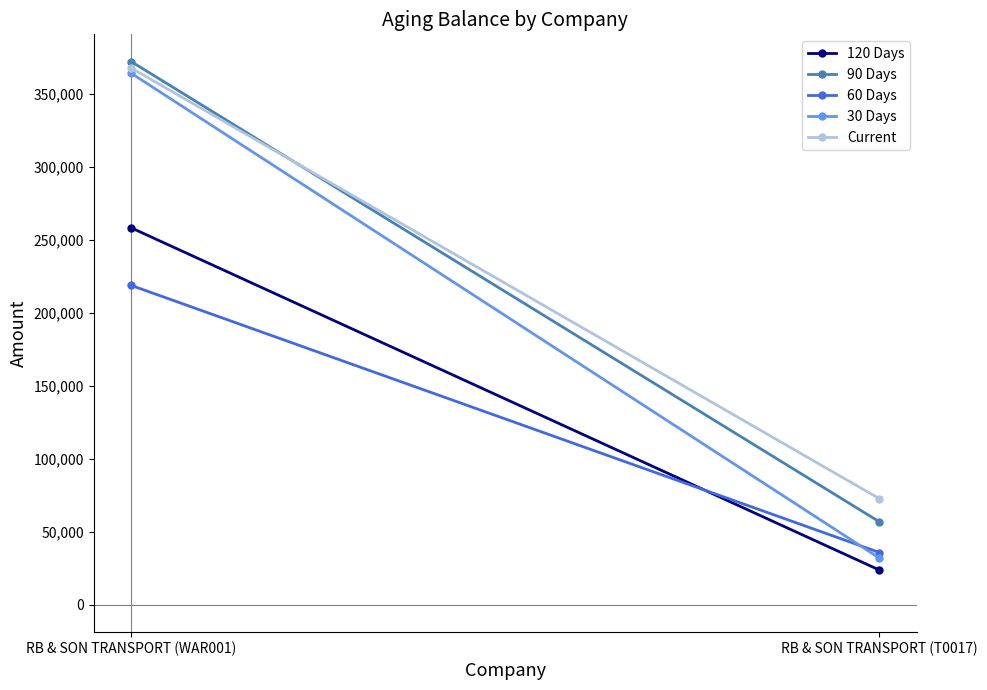

What is the sum of all 120 Days values?

282256.2